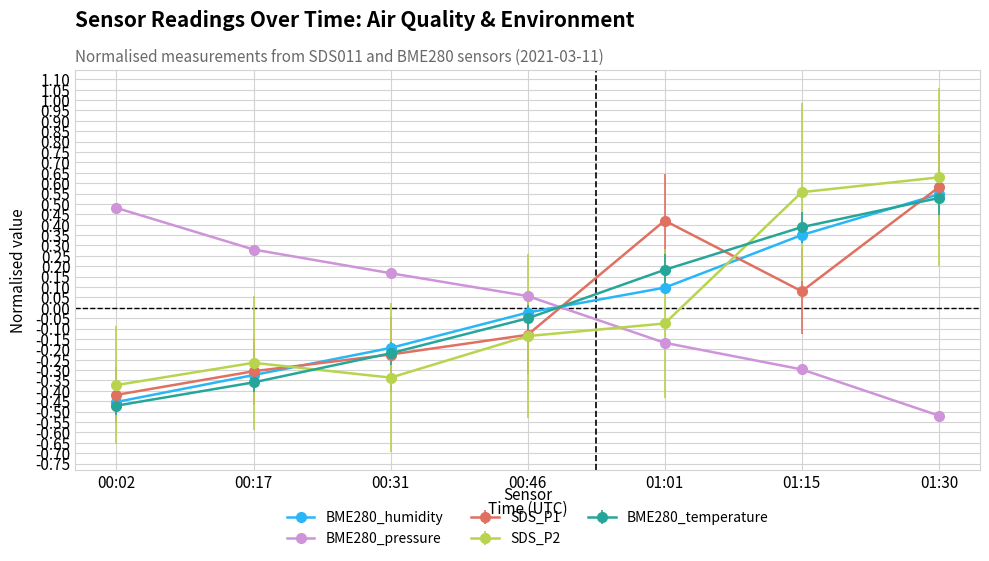

The BME280_humidity series shows -0.3 at 00:17. True or false?

True